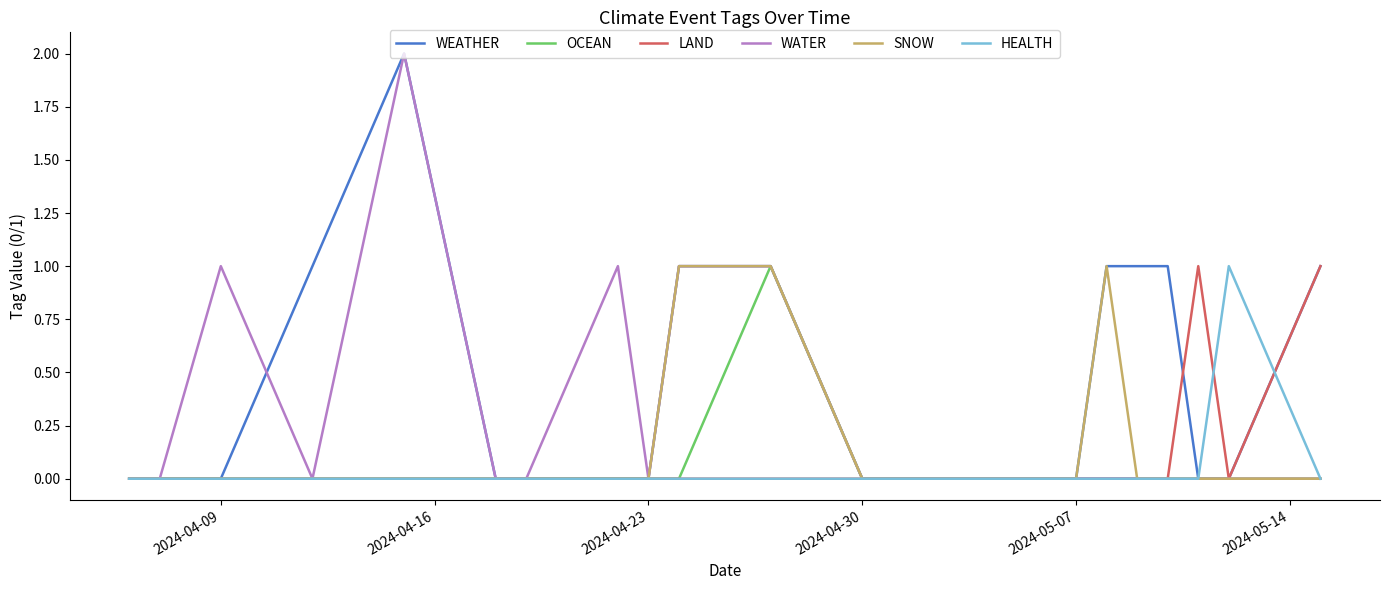

How many series are shown in this chart?

6